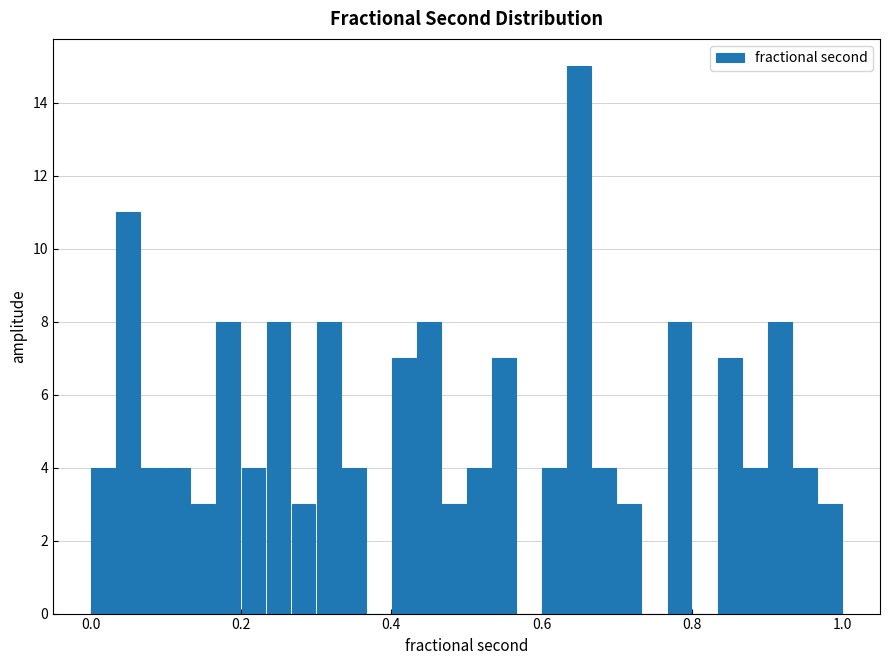

Read against the x-axis, roughly where is the centre of the tallest bar?

0.66